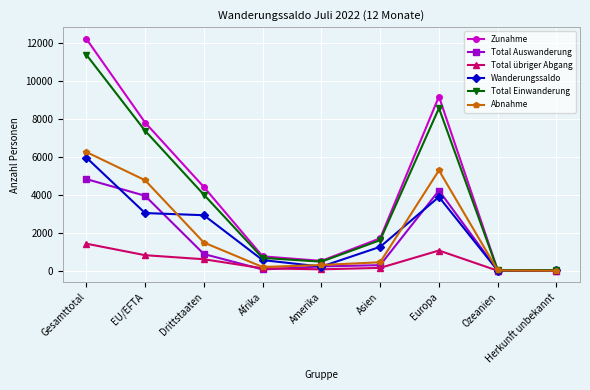

Does the chart have visible grid lines?

Yes